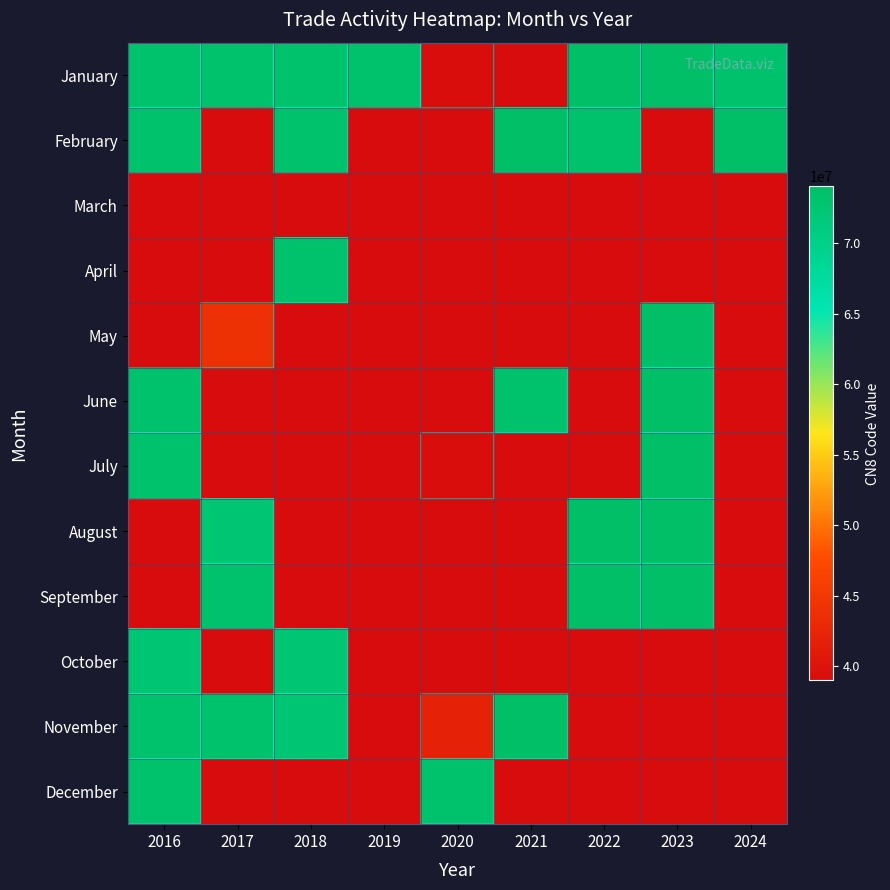

Which category has the highest value across all series?

2022